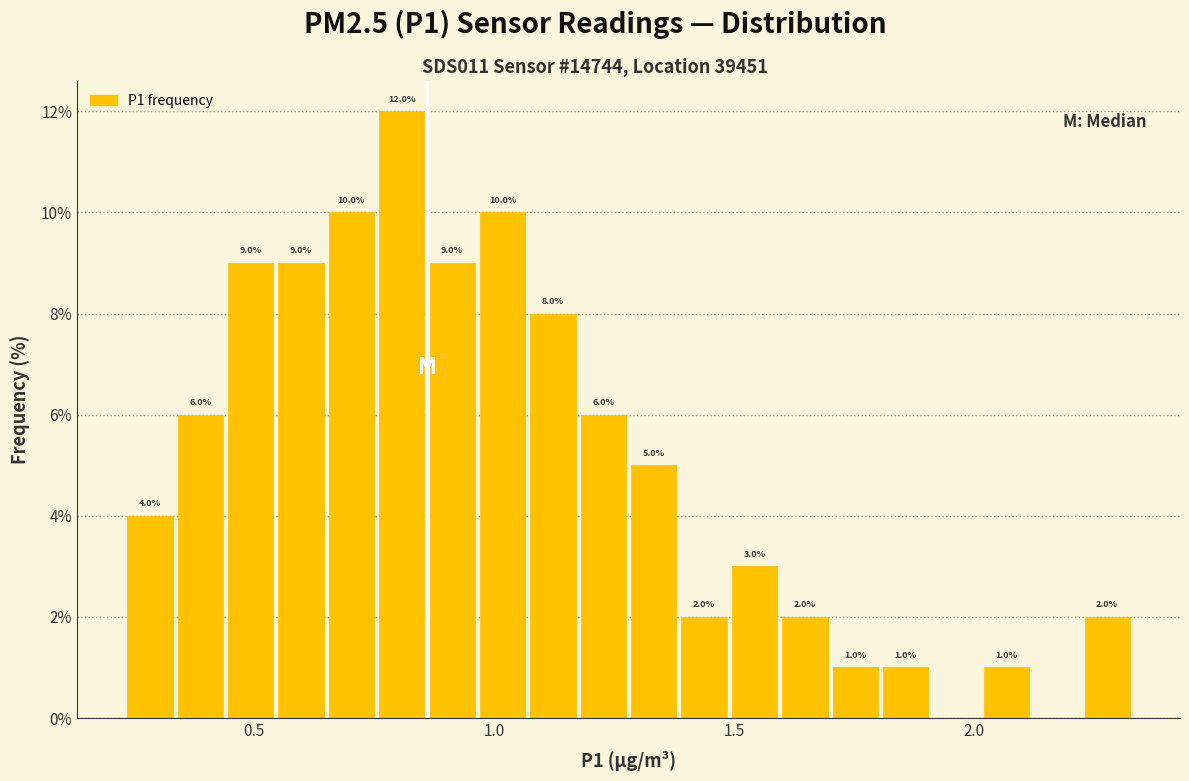

Read against the x-axis, roughly where is the centre of the tallest bar?

0.80